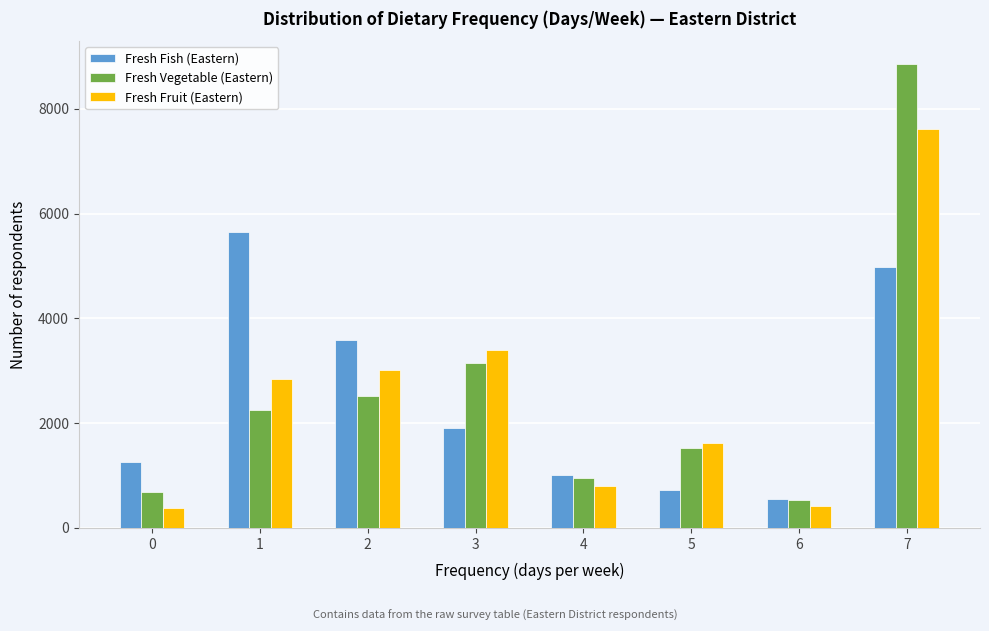

Reading left to right, transcribe all the data shown in this chart.

Fresh Fish (Eastern): 1250	5640	3590	1900	1010	720	550	4970
Fresh Vegetable (Eastern): 690	2250	2510	3140	960	1530	530	8850
Fresh Fruit (Eastern): 370	2840	3020	3390	790	1620	420	7620